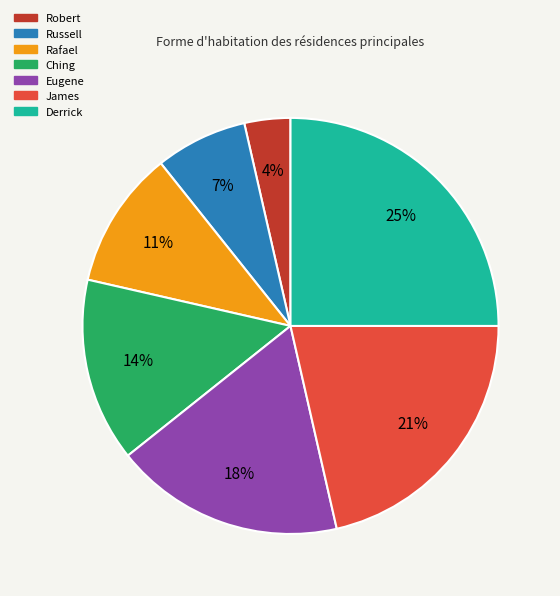

Do James and Robert together represent more than half of the pie?

No